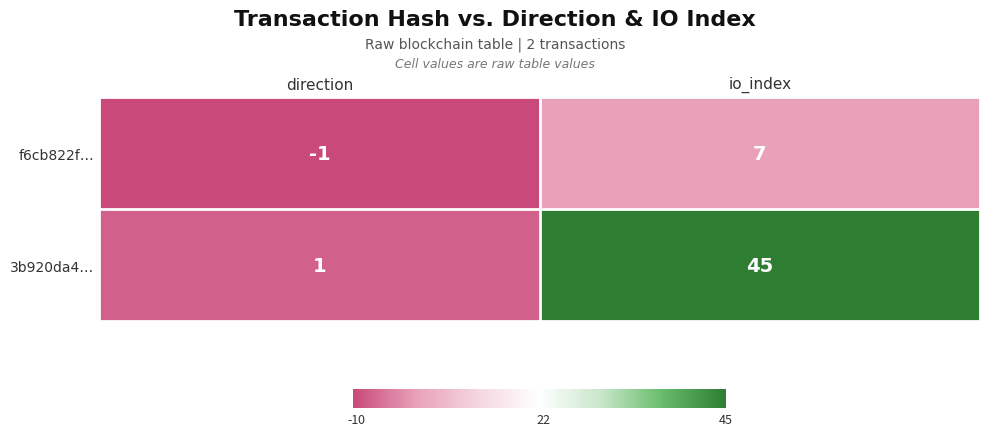

At which label is f6cb822f… closest to 3?

direction